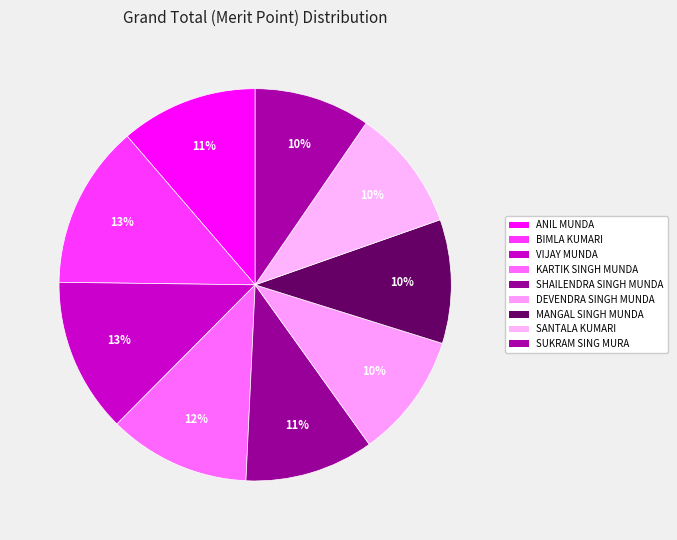

What percentage do SUKRAM SING MURA and MANGAL SINGH MUNDA together represent?

19.8%